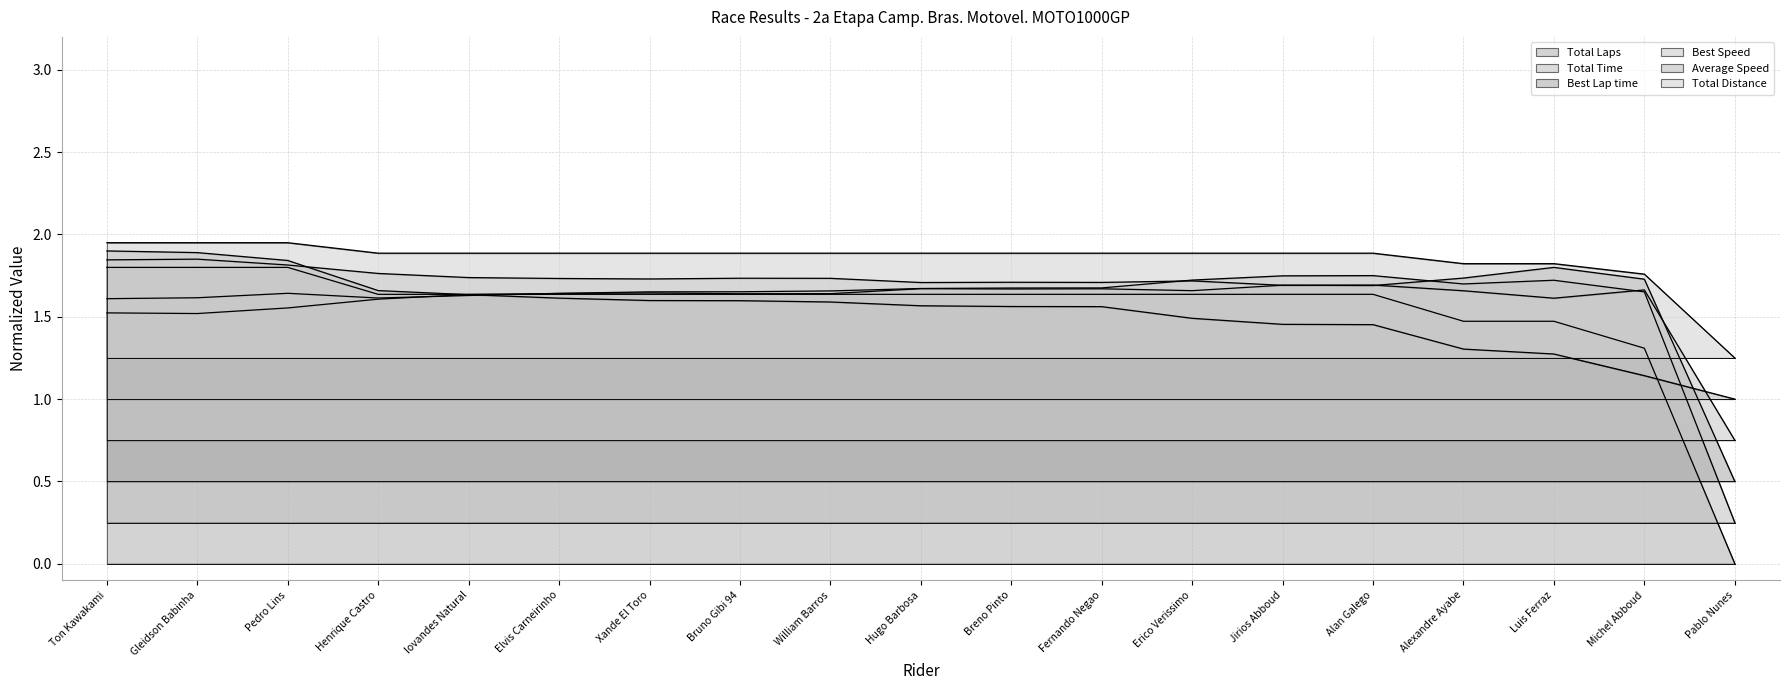

What is the total value across all series at Henrique Castro?

10.2